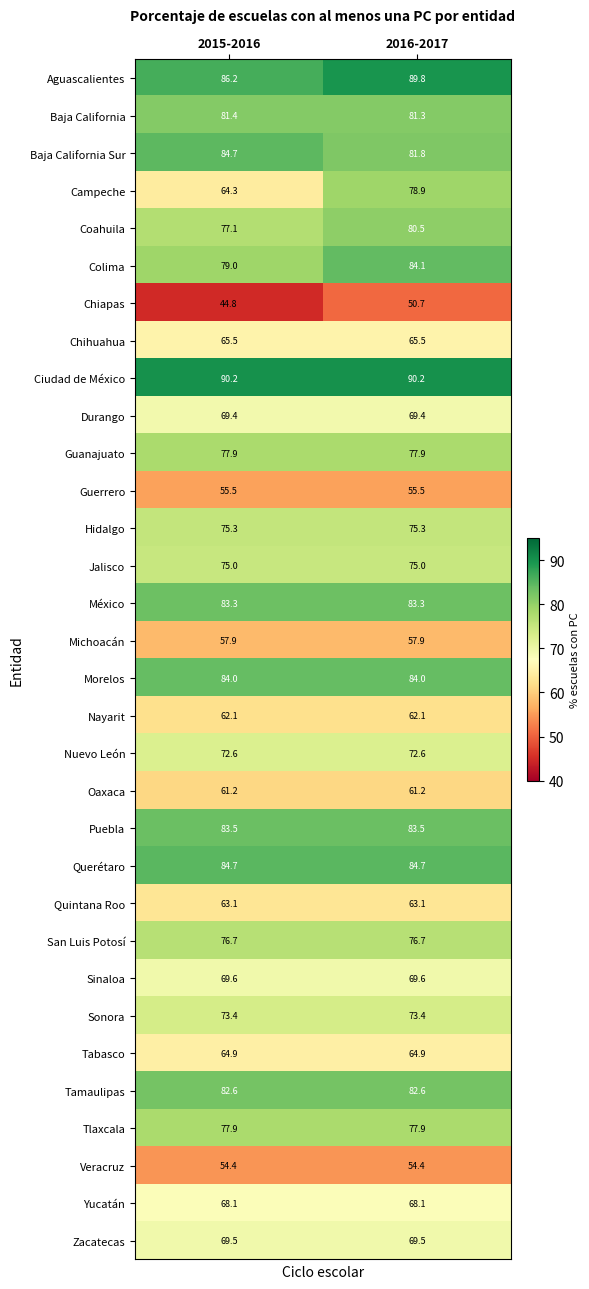

Which series has the largest range (max minus min)?

Campeche